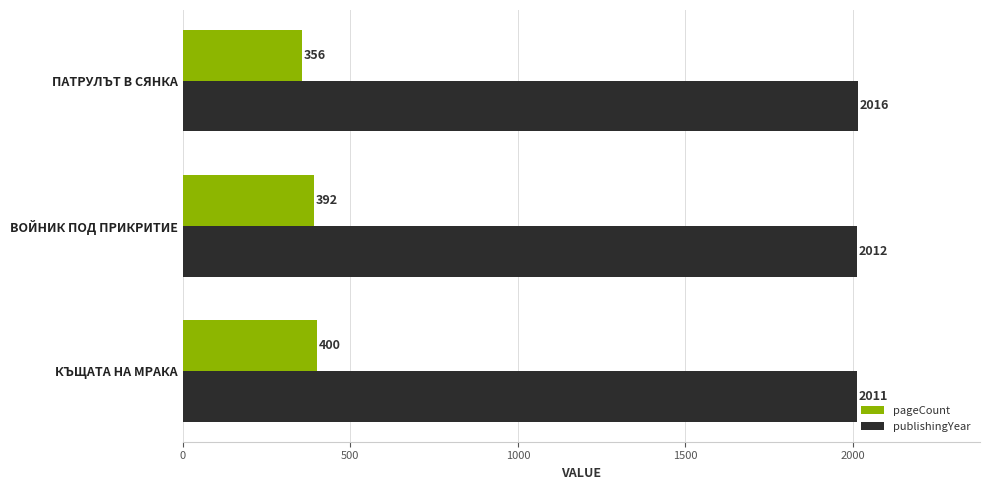

What are all the series names shown in the legend?

pageCount, publishingYear